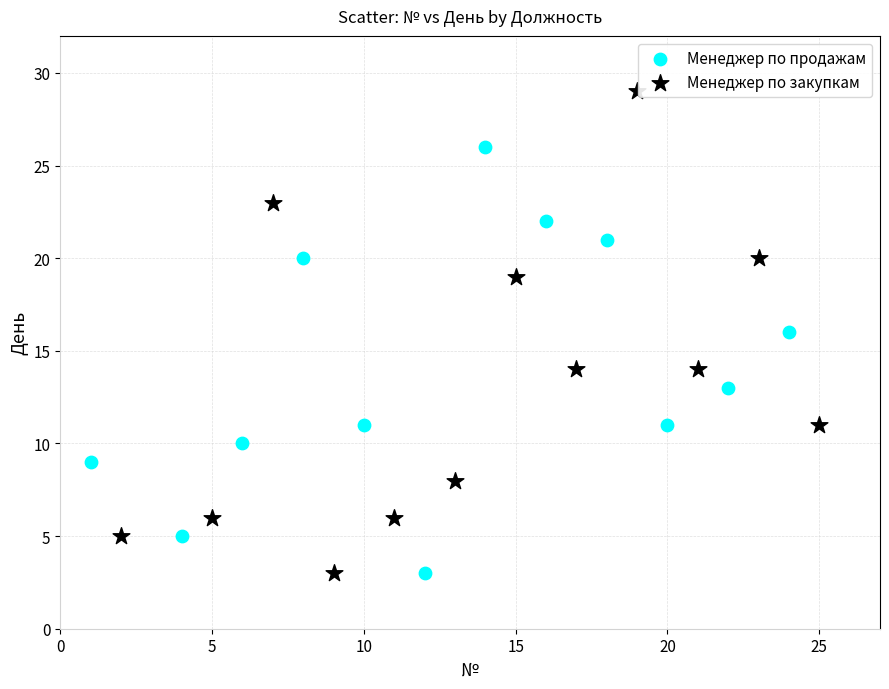

Which series contains the highest Y value?

Менеджер по закупкам